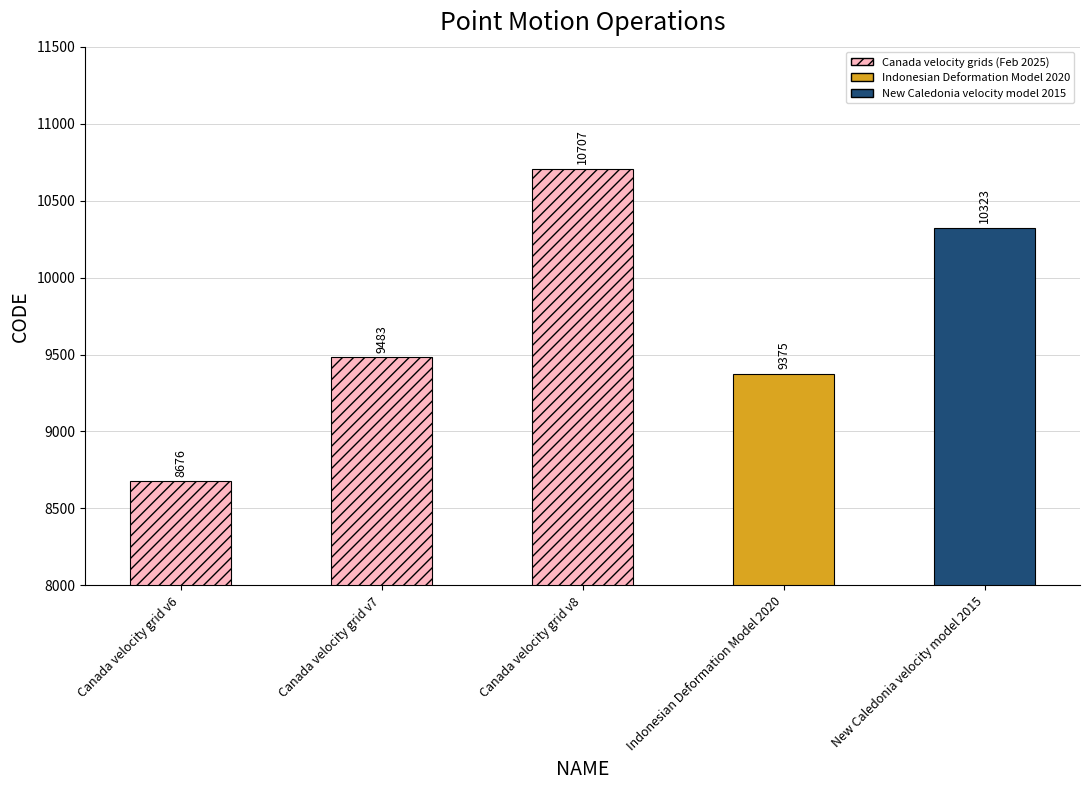

The chart shows a value of 9483 at Canada velocity grid v7. True or false?

True